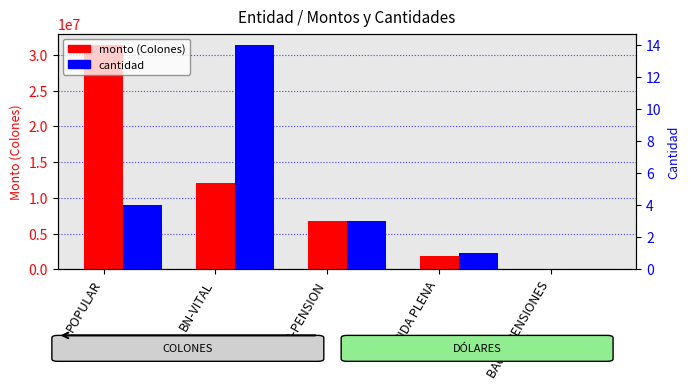

How many series are shown in this chart?

2